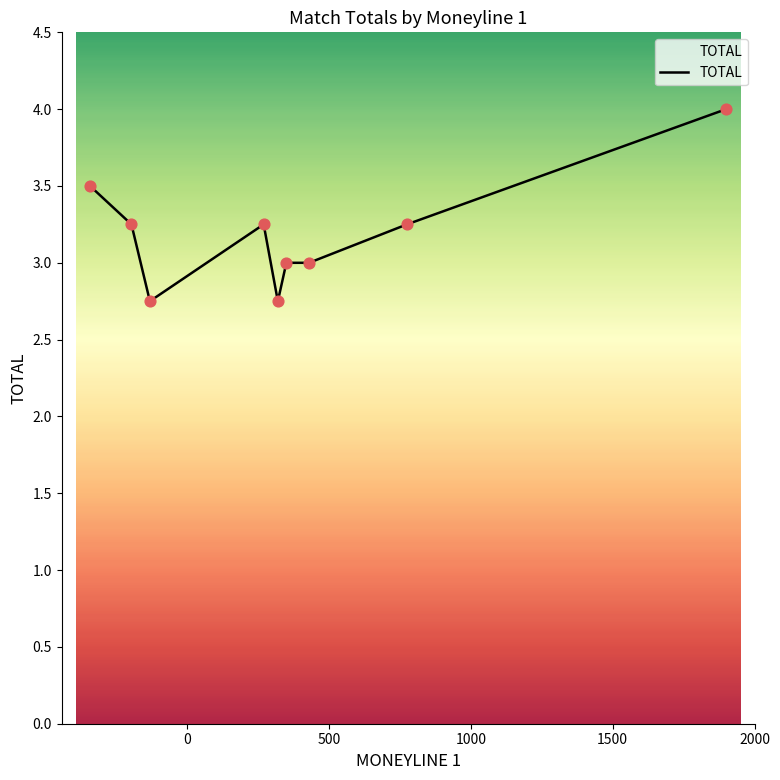

What is the maximum value shown in the chart?

4.0